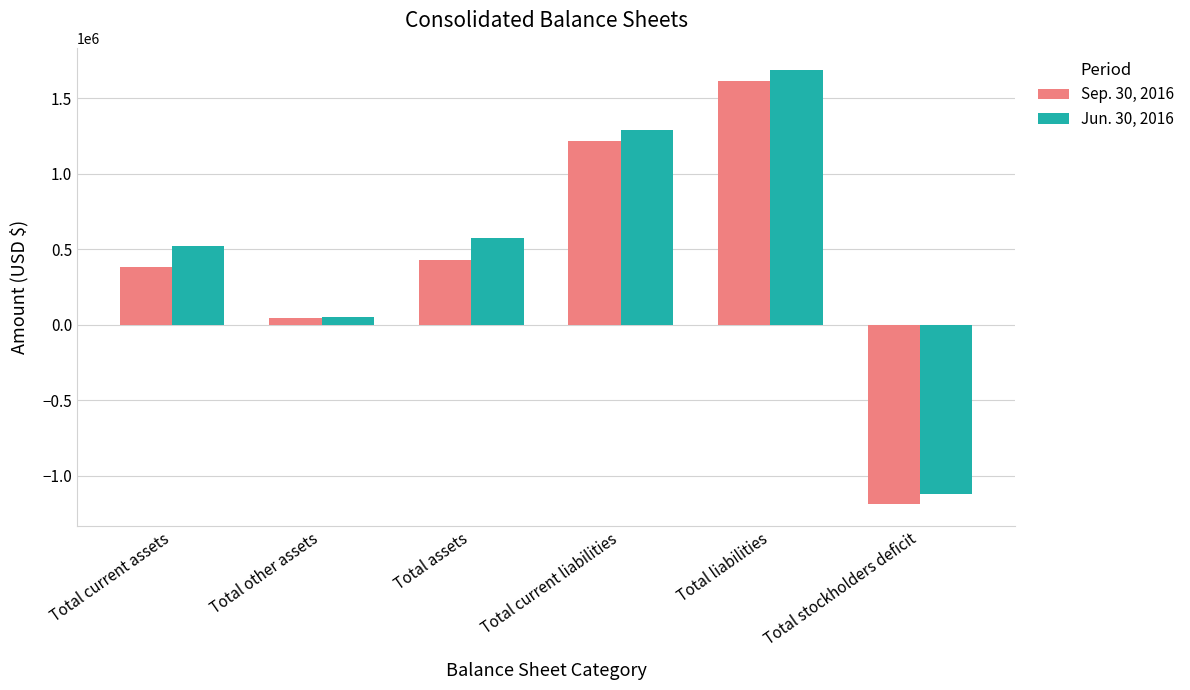

What is the average value of the Sep. 30, 2016 series?

417384